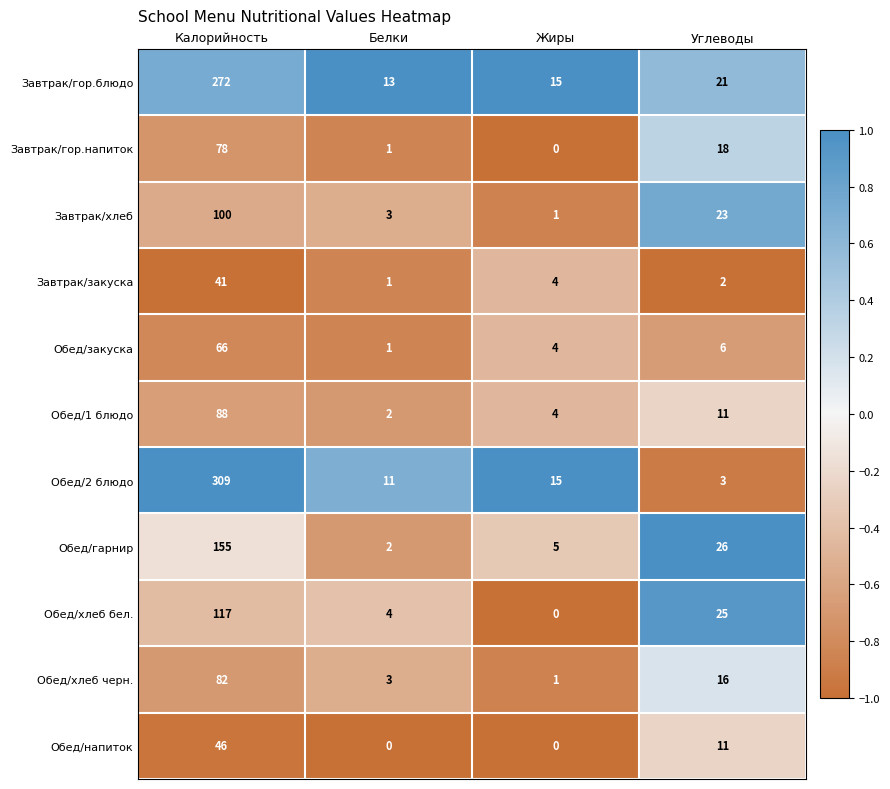

At which label does Завтрак/закуска reach its minimum?

Белки